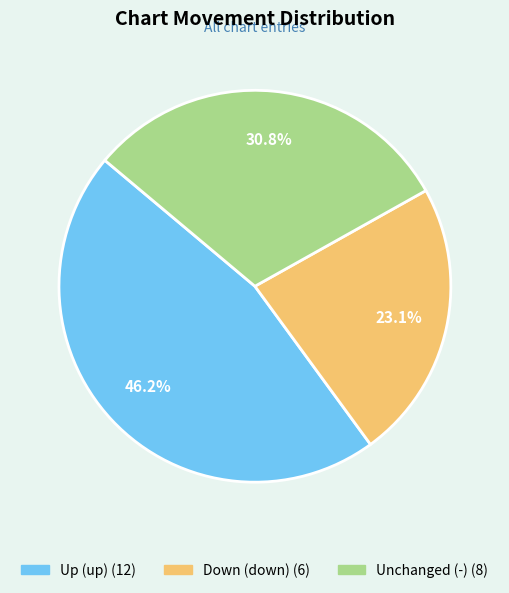

Does any single category account for the majority?

No